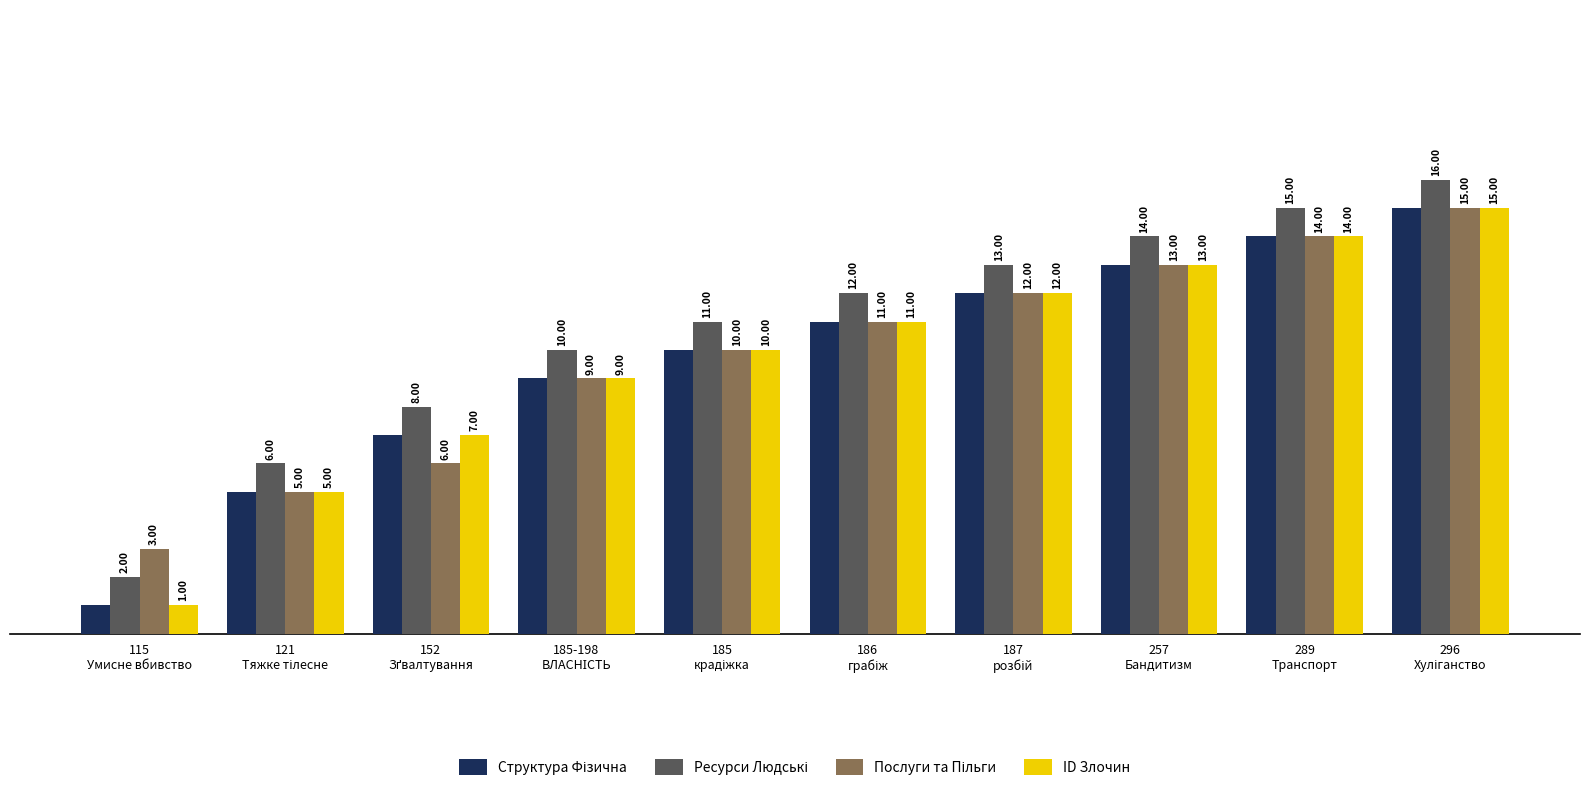

At how many categories does at least one series exceed 1?

10